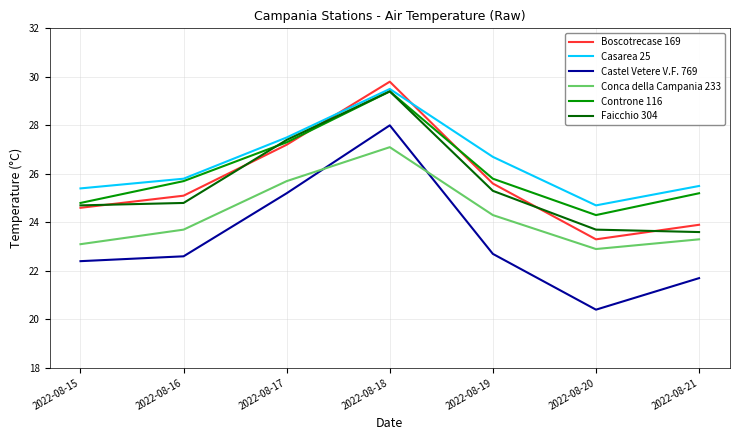

The Conca della Campania 233 series shows 23.3 at 2022-08-21. True or false?

True